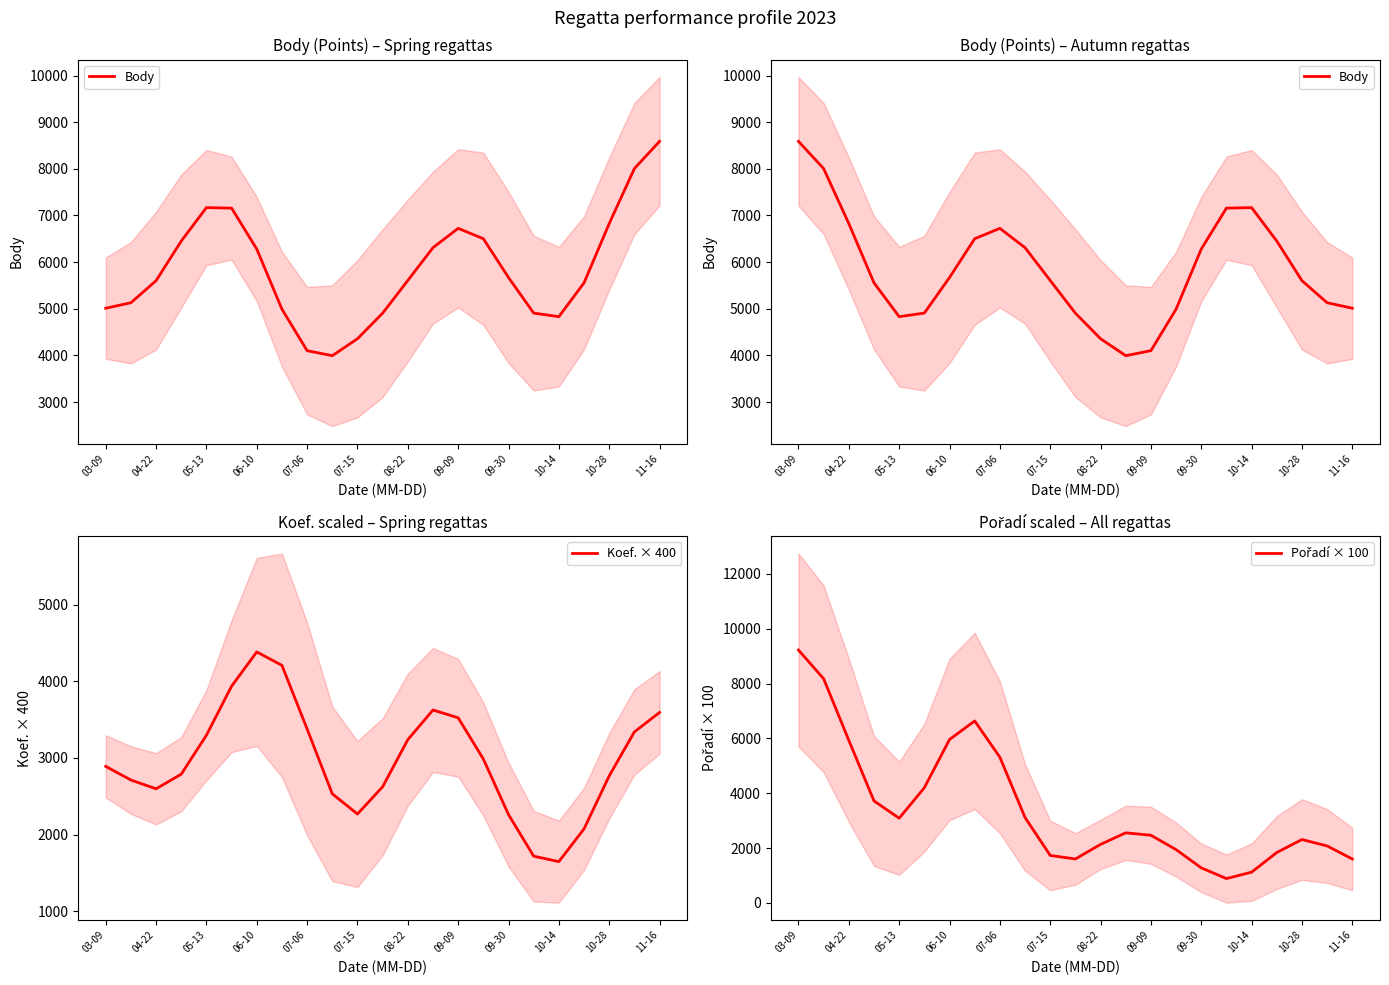

How many categories are shown in the chart?

23